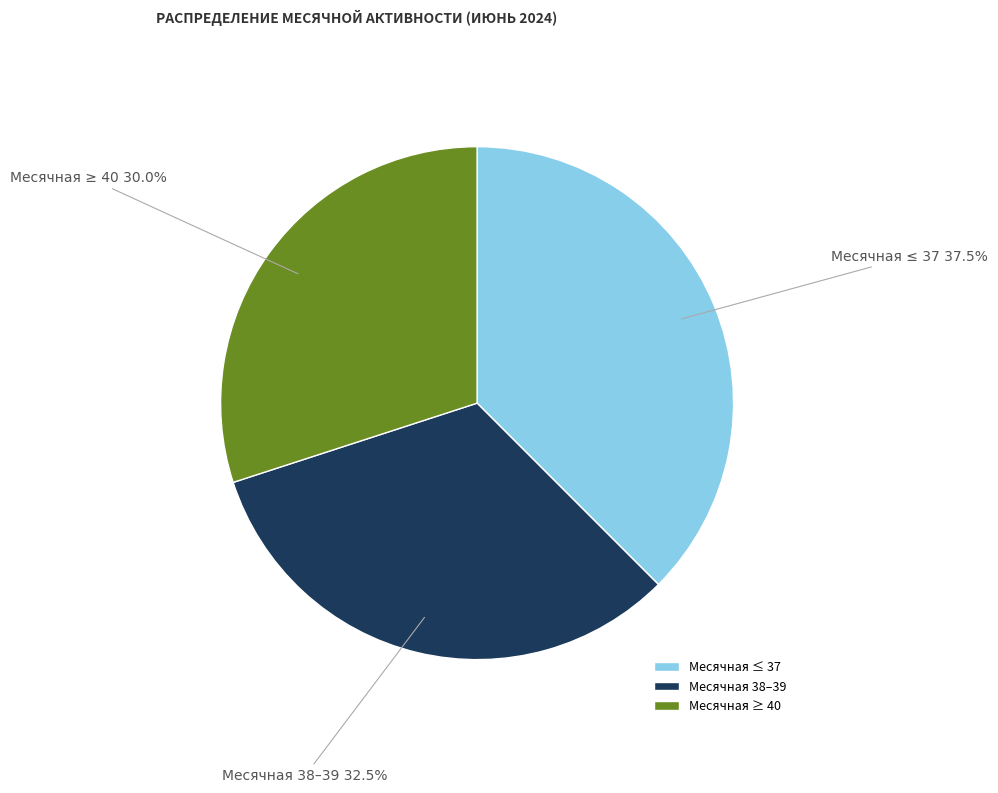

Rank the categories by value from highest to lowest.

Месячная ≤ 37, Месячная 38–39, Месячная ≥ 40